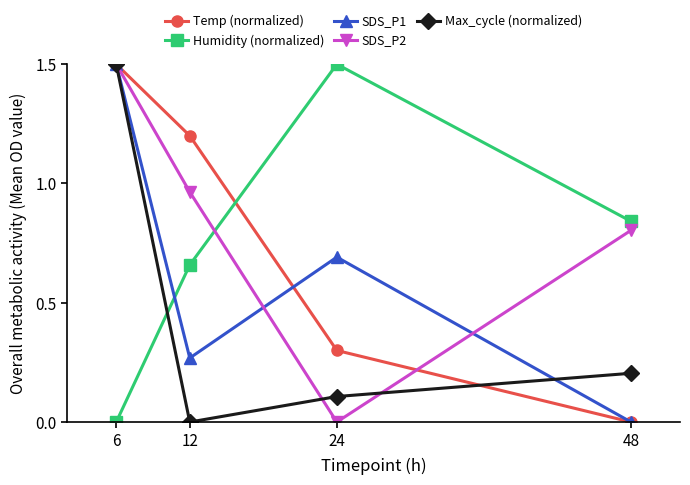

True or false: Temp (normalized) and Humidity (normalized) intersect in this chart.

True